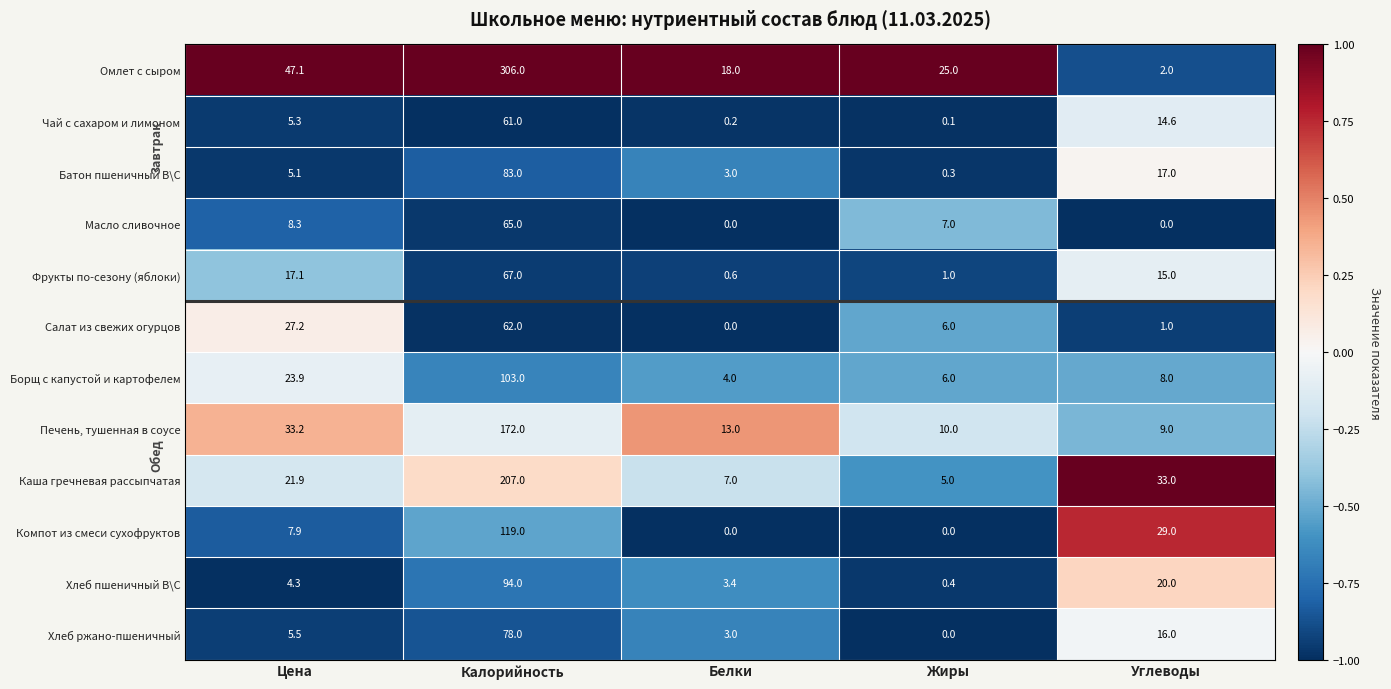

What is the lowest value of the Каша гречневая рассыпчатая series?

5.0